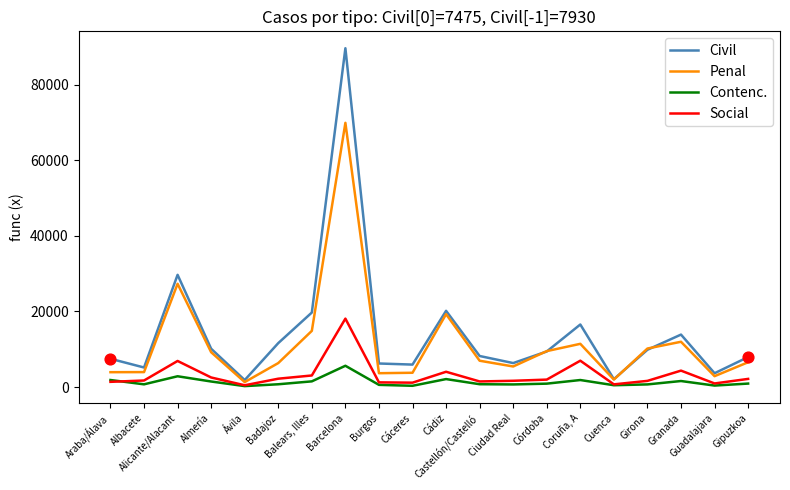

What is the maximum value for Civil?

89631